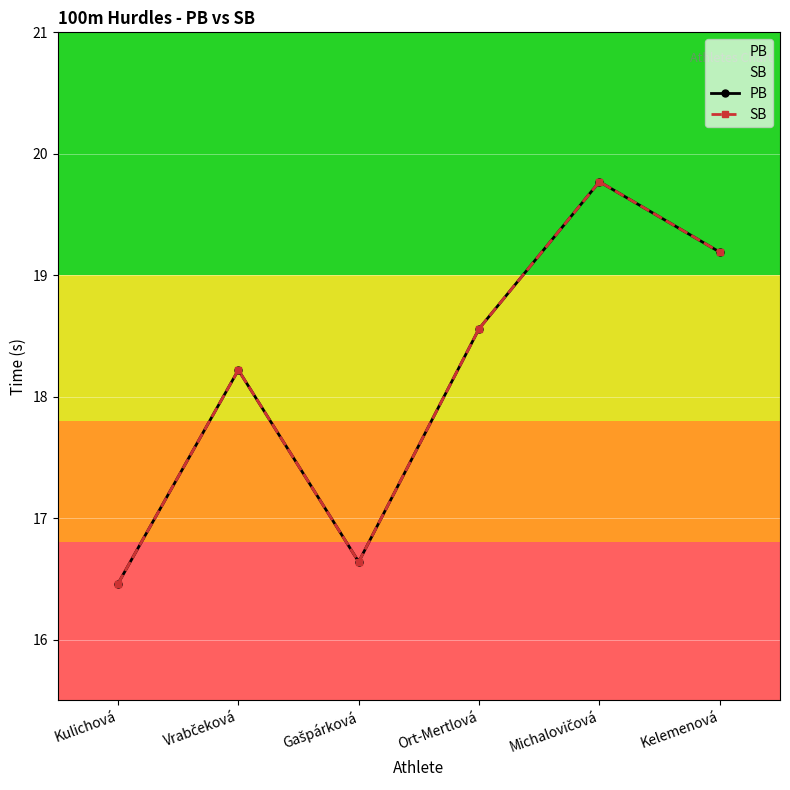

What is the total value across all series at Kelemenová?

38.4